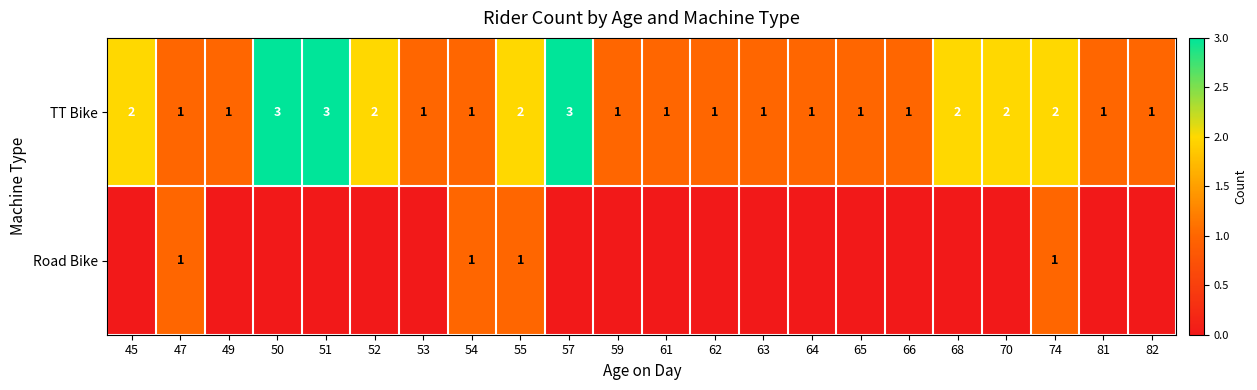

What is the maximum value shown in the chart?

3